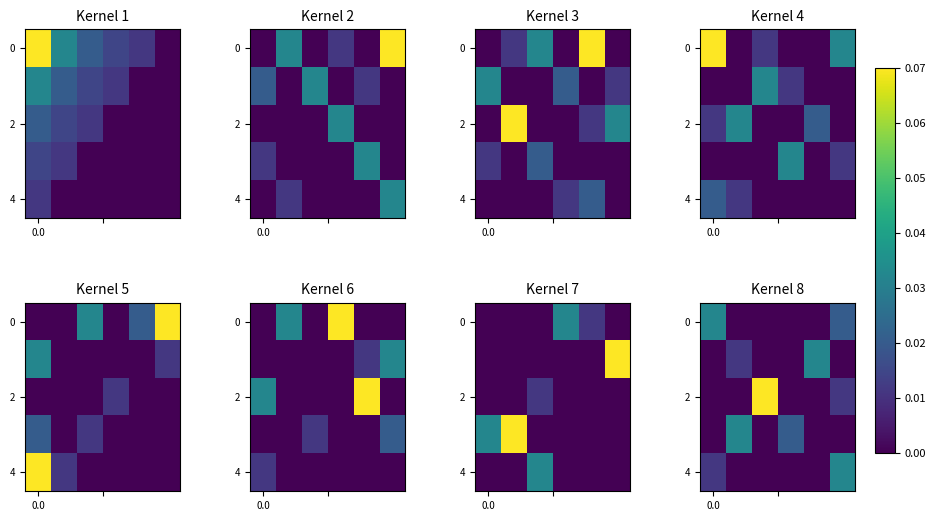

What is the sum of all 0 values?

0.1